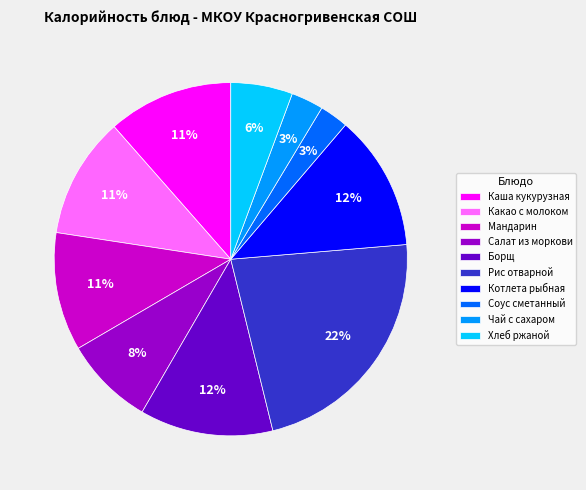

Does Чай с сахаром account for over 50% of the chart?

No